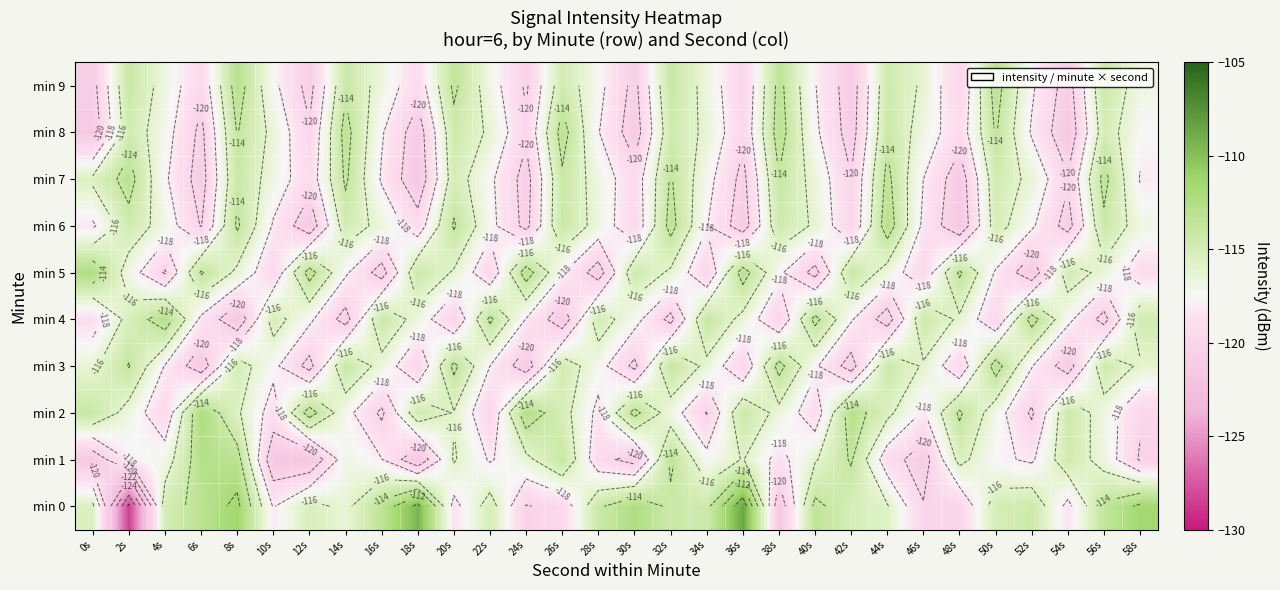

Rank the series at 22s from highest to lowest value.

min 4, min 0, min 8, min 9, min 6, min 7, min 3, min 1, min 5, min 2